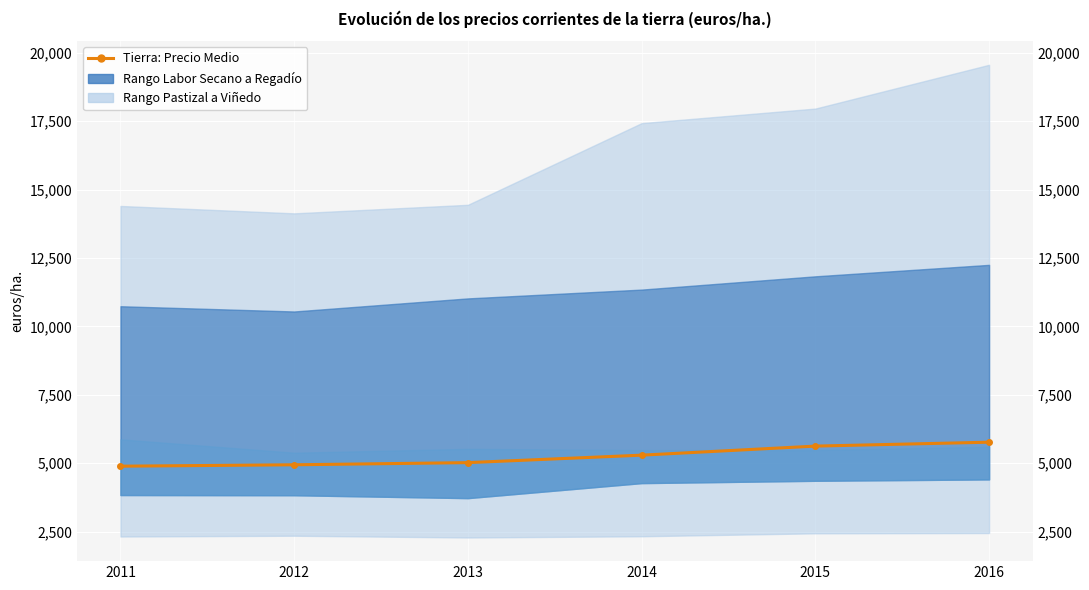

What is the value of the 6th point from the left?

5770